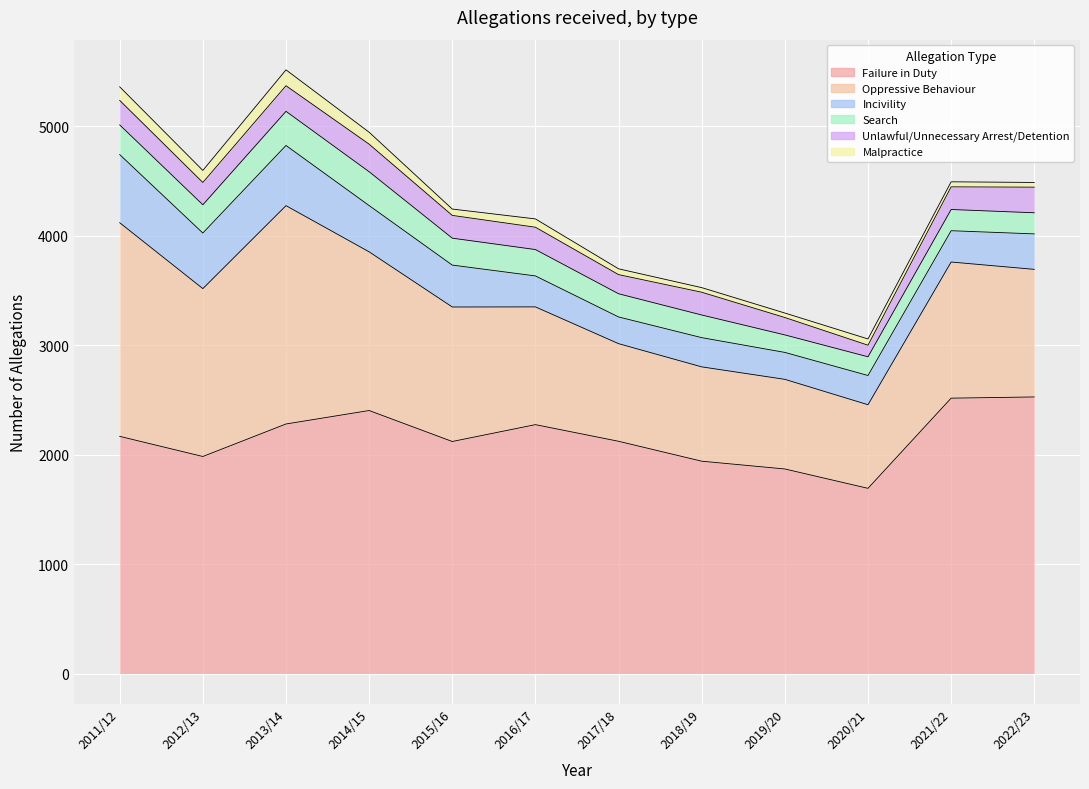

What is the sum of all Failure in Duty values?

25893